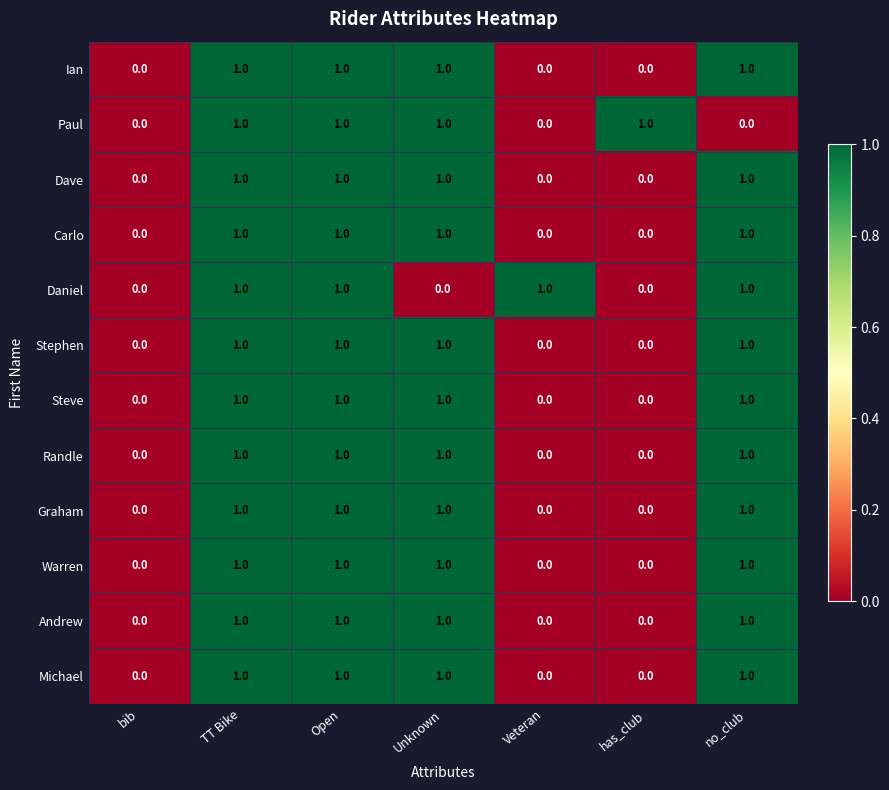

How many Daniel values are between 0 and 1?

7